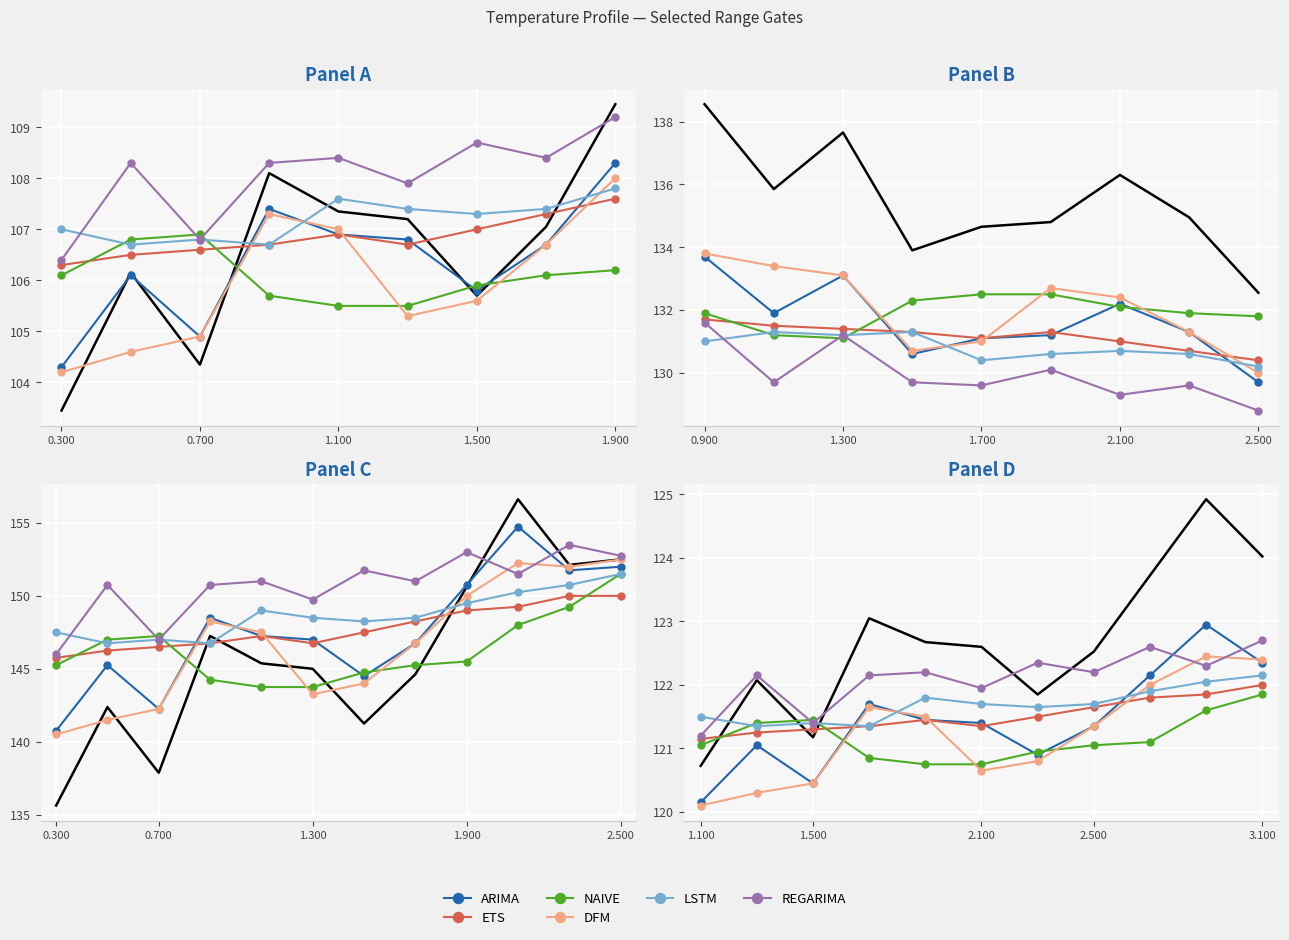

Which series ends up on top after the final intersection of DFM and REGARIMA?

REGARIMA